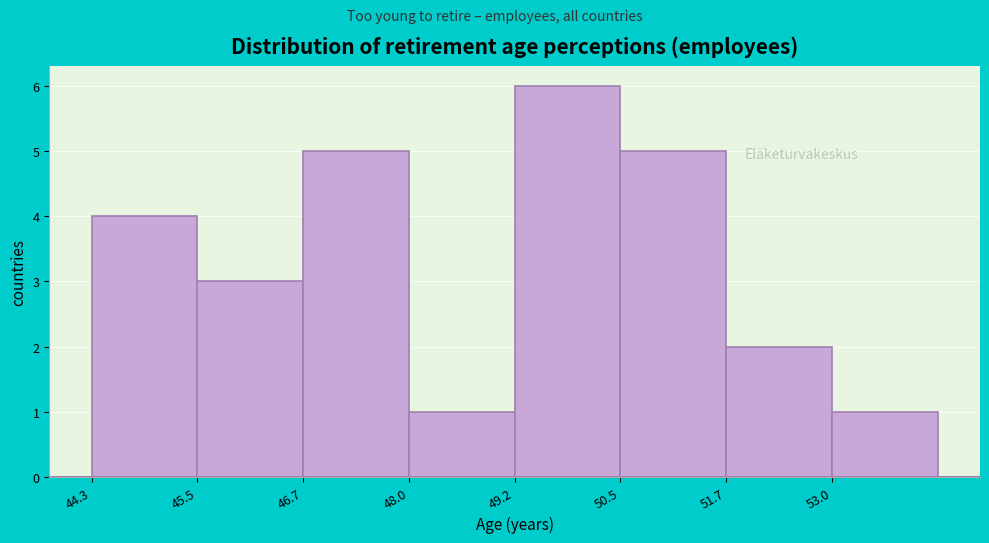

Reading left to right, list every bar in this chart as the range it spans on the x-axis followed by its height. Neither the bar edges nor the heights are printed on the chart, so give them approximately, as read against the axes.

44.2 to 45.6: 4
45.6 to 46.8: 3
46.8 to 48.0: 5
48.0 to 49.2: 1
49.2 to 50.4: 6
50.4 to 51.8: 5
51.8 to 53.0: 2
53.0 to 54.2: 1